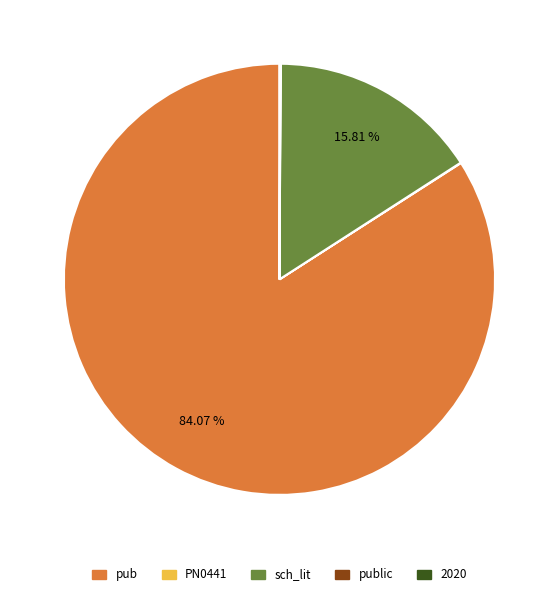

Is there a majority slice in this chart?

Yes